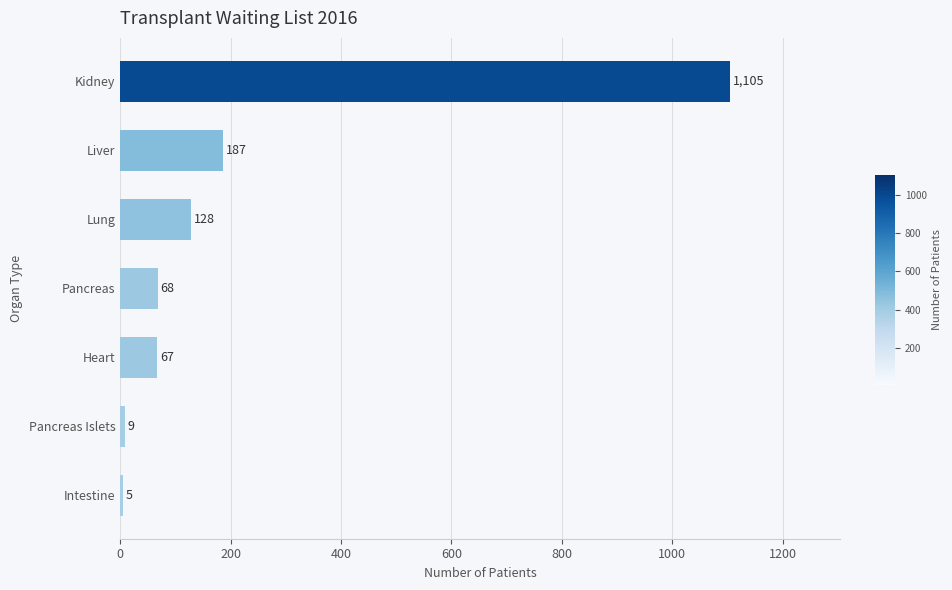

Which has a higher value, Lung or Pancreas?

Lung